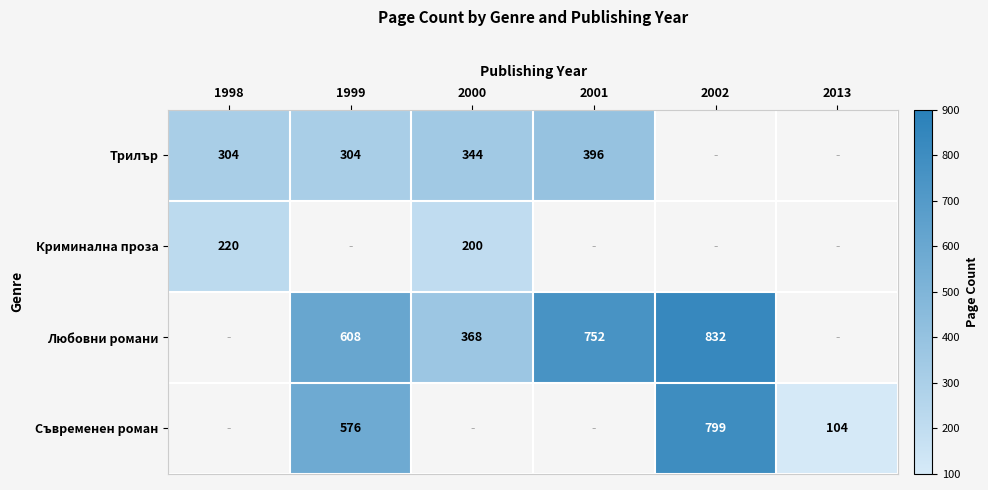

Is it true that Любовни романи equals 832 at 2002?

True